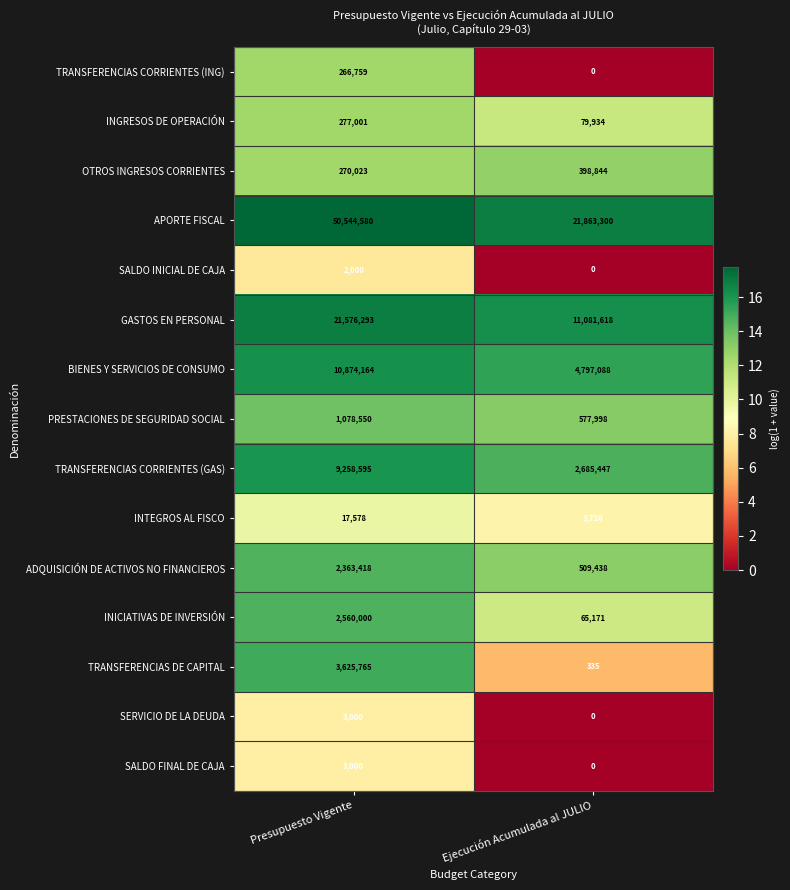

Which series has the largest range (max minus min)?

APORTE FISCAL